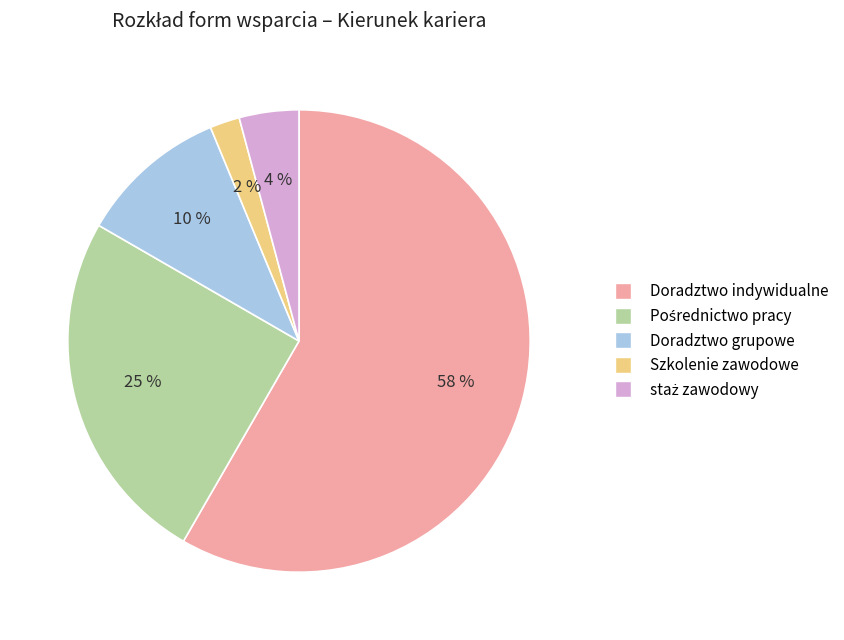

To the nearest percent, what is the average slice percentage?

20%